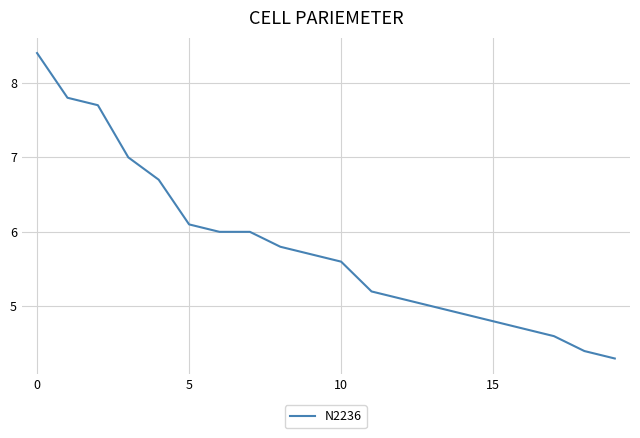

Is this an area chart (filled region under the line)?

No